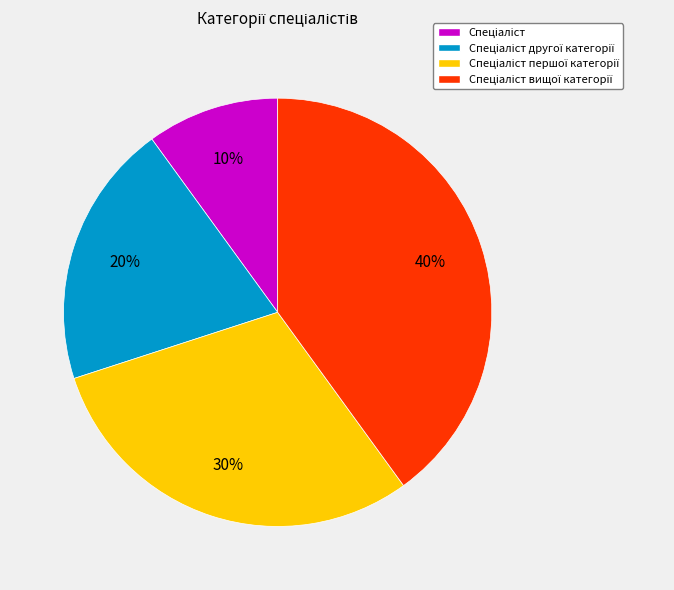

Does any single category account for the majority?

No